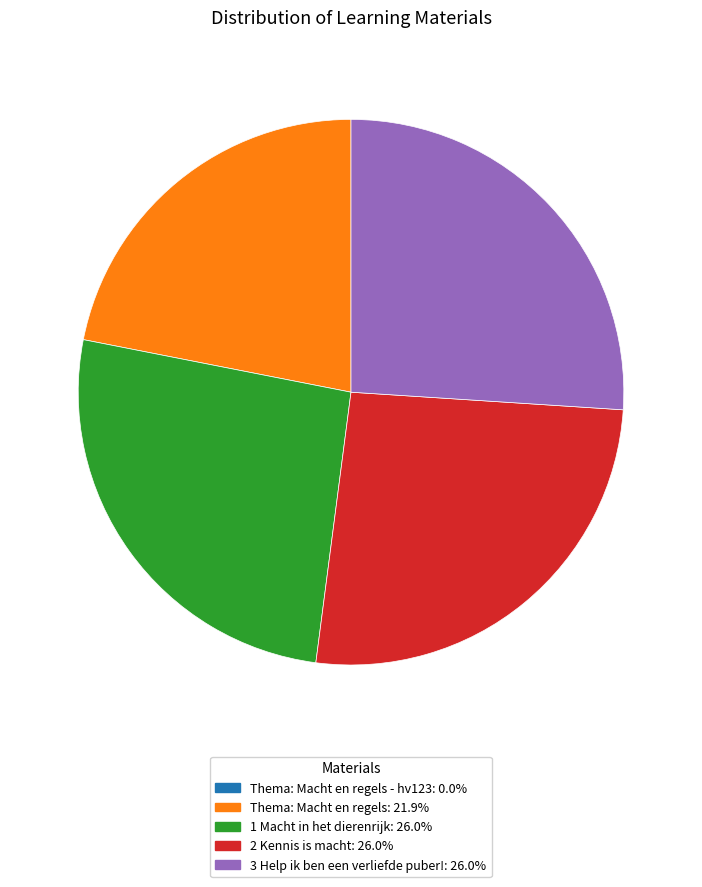

Does any single category account for the majority?

No